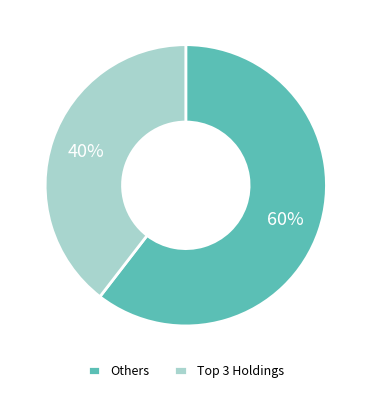

Count the number of slices in the pie.

2